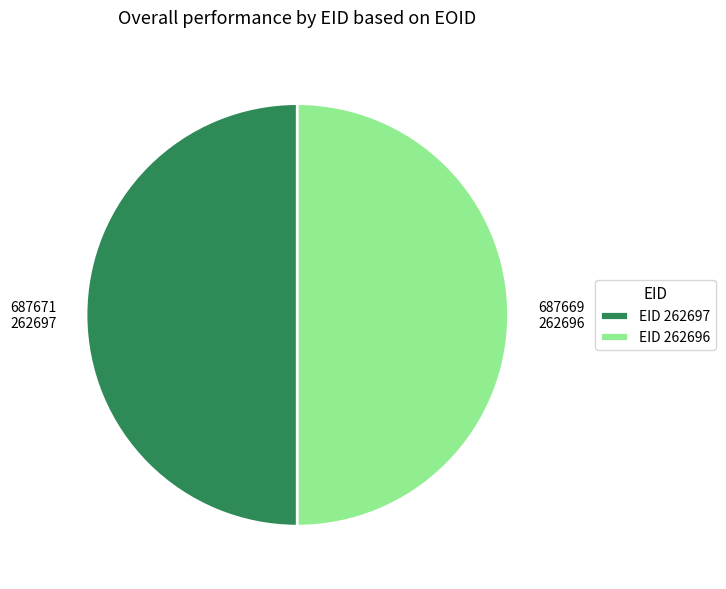

Do EID 262696 and EID 262697 together represent more than half of the pie?

Yes